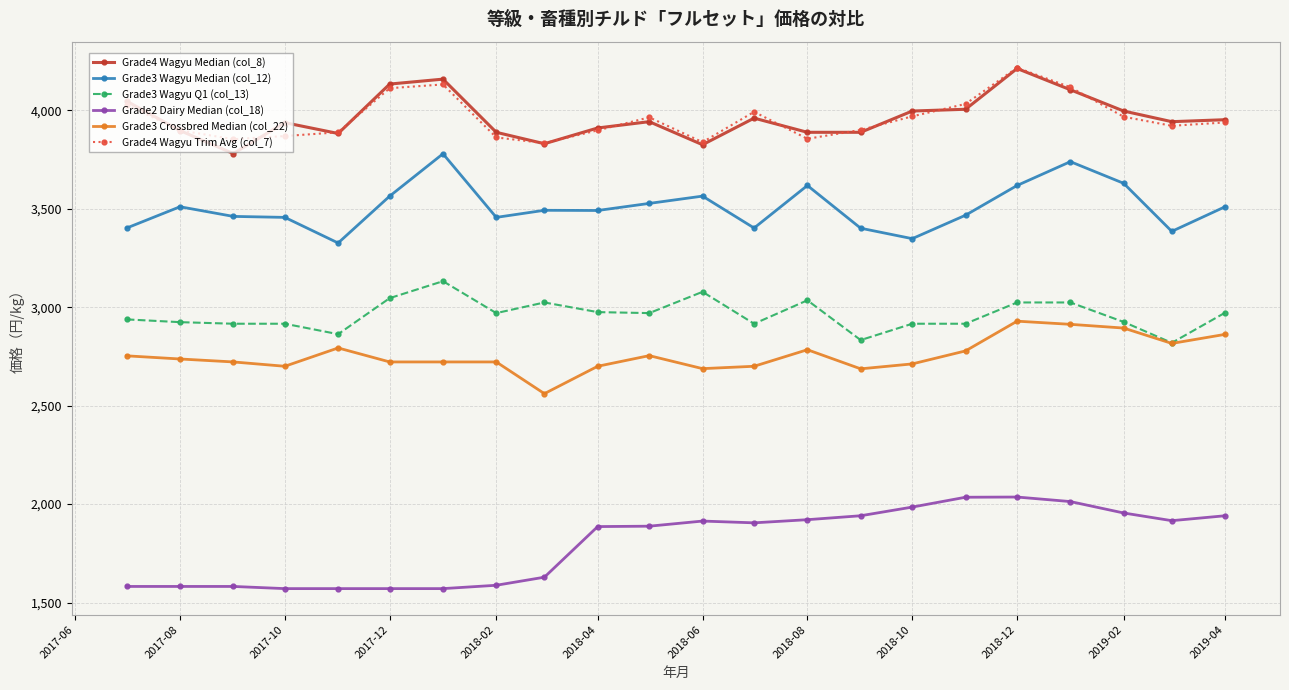

What is the value of the Grade3 Wagyu Q1 (col_13) point at the 3rd from the left?

2916